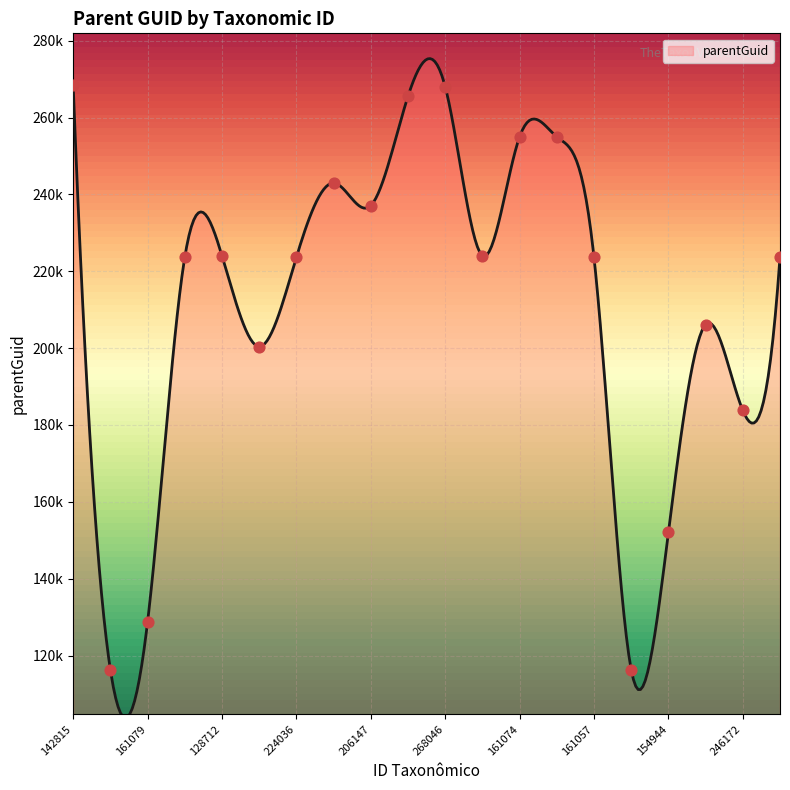

What is the change in value from 224036 to 268051?

-17482